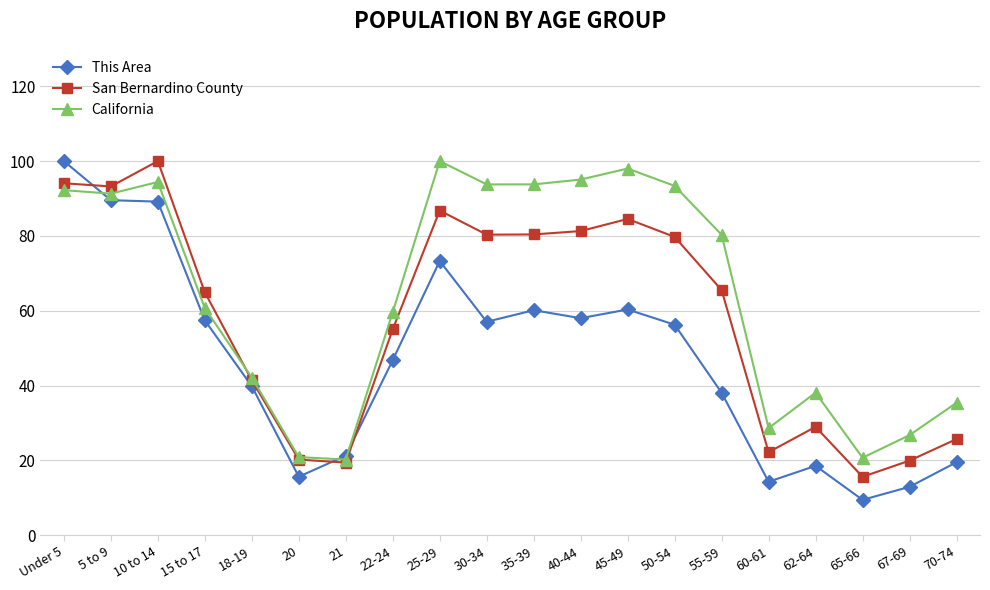

Is the value of California at 62-64 greater than the value of San Bernardino County at 55-59?

No